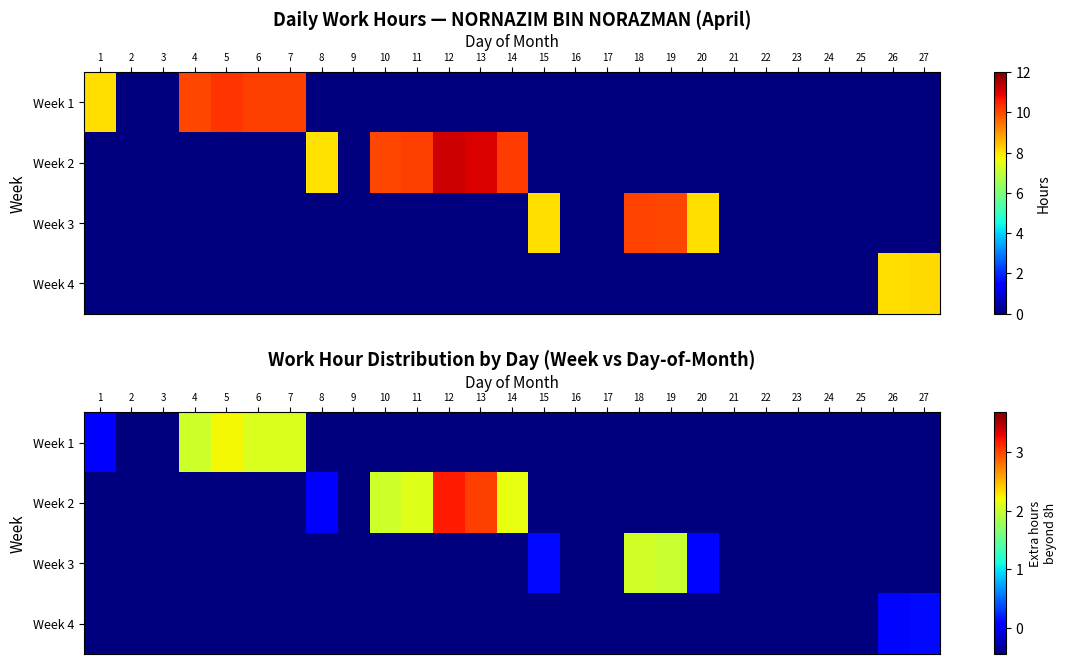

Rank the series by their average value, from highest to lowest.

Week 2, Week 1, Week 3, Week 4